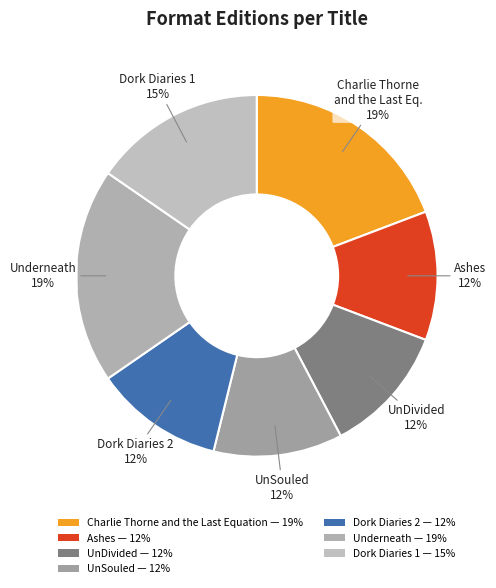

To the nearest percent, what percentage of the pie is Underneath?

19%